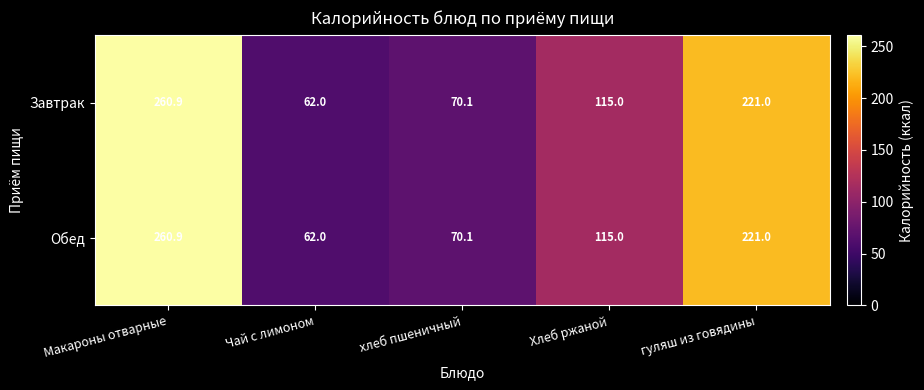

What is the highest value of the Завтрак series?

260.9